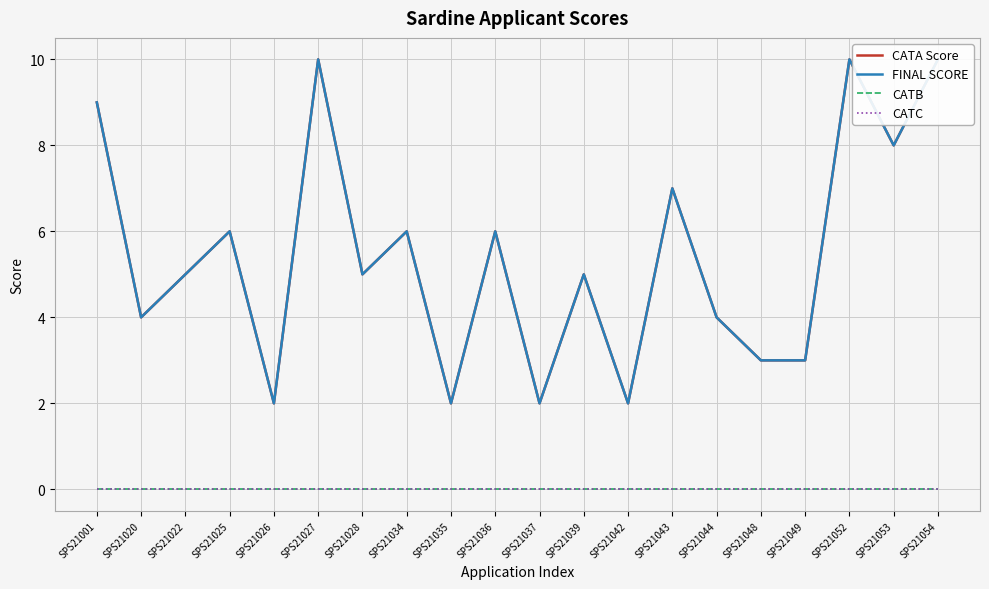

What is the value of the FINAL SCORE point at the 5th from the left?

2